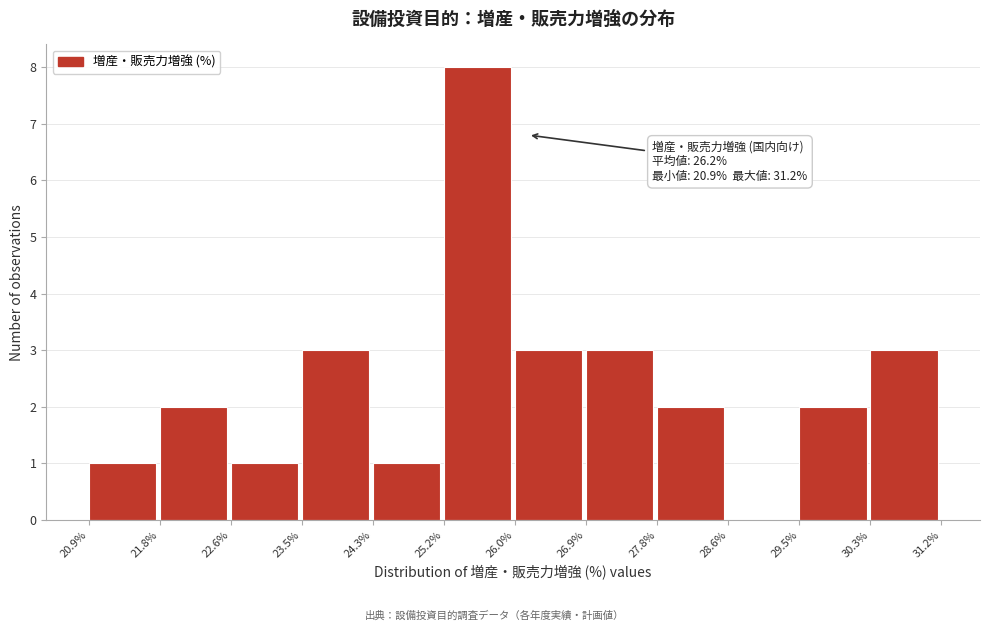

Which range on the x-axis has the tallest bar?

25.2% to 26.0%